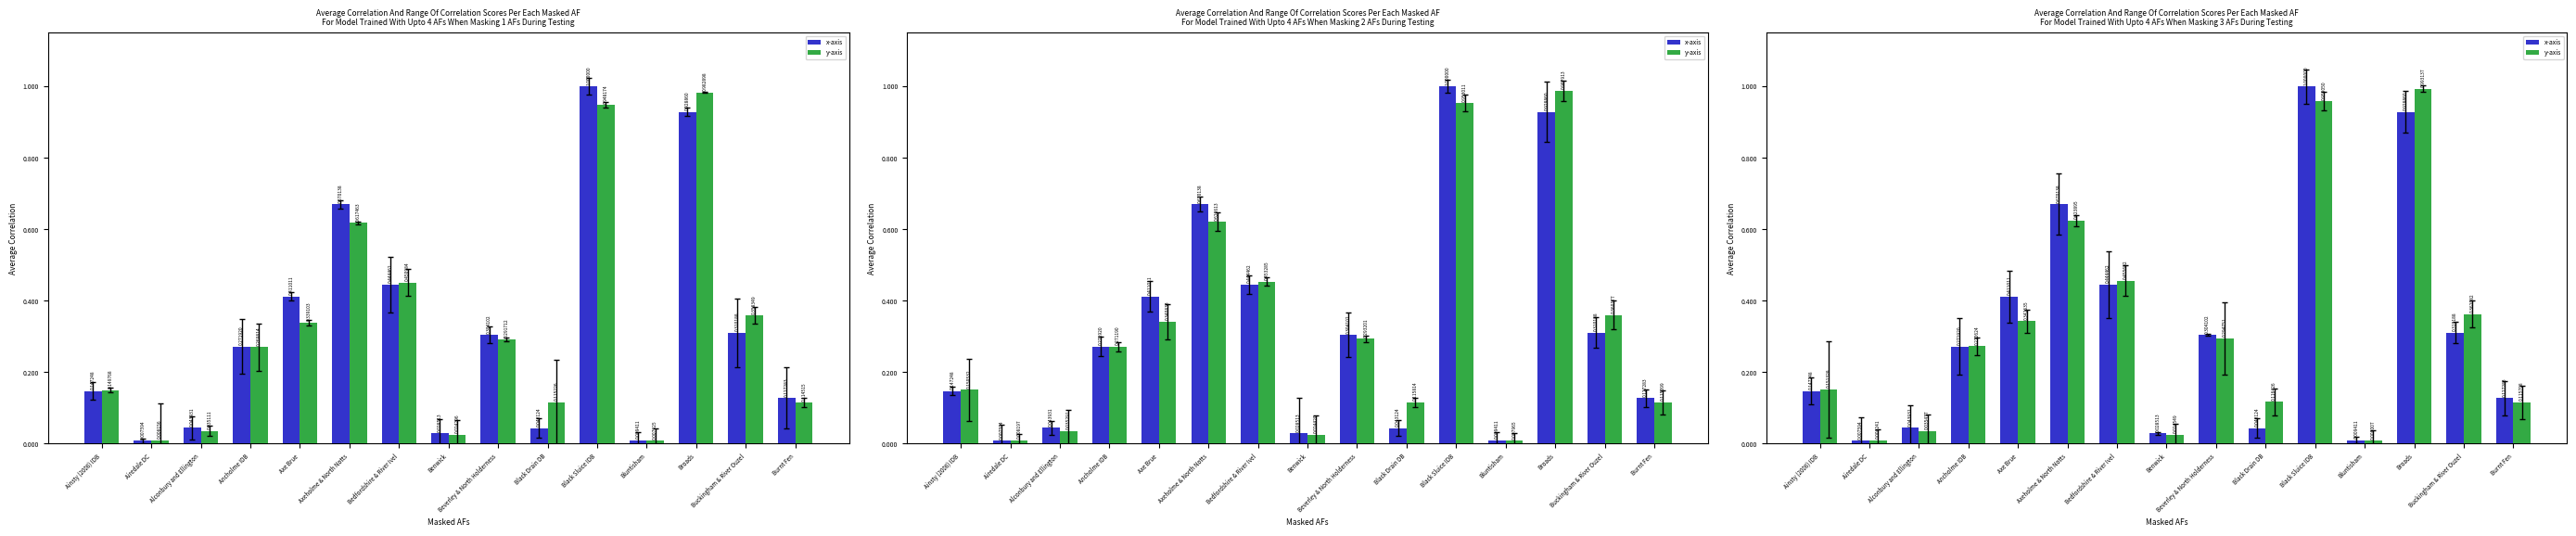

What are all the series names shown in the legend?

x-axis, y-axis